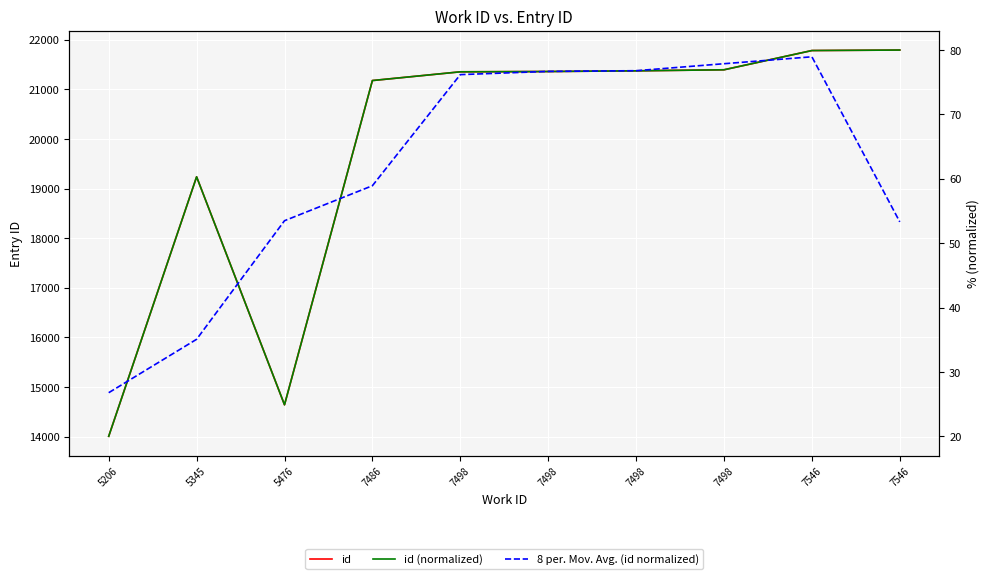

Between 5476 and 5345, which is larger?

5345